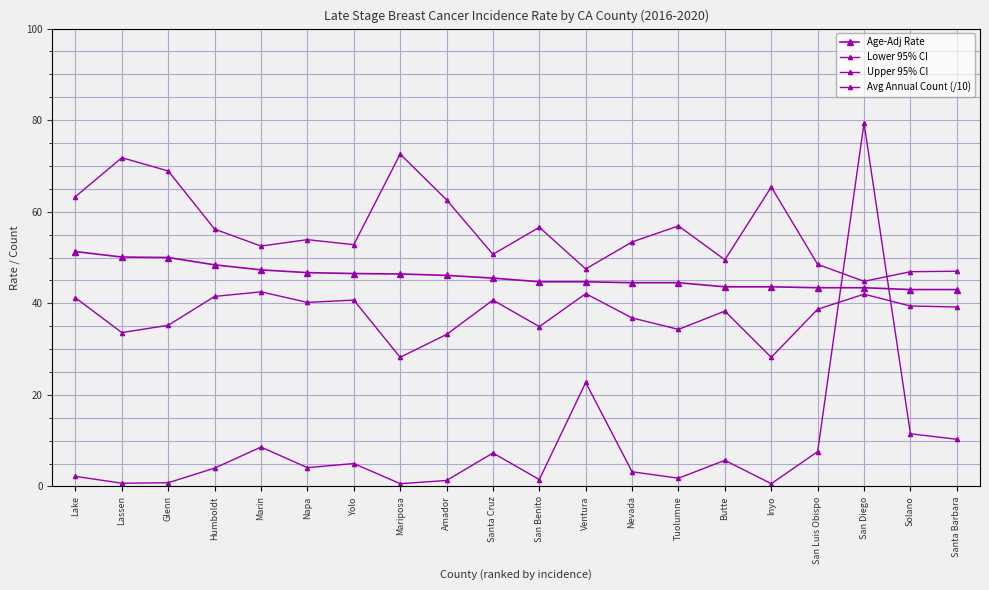

Is the value of Upper 95% CI at Butte greater than the value of Age-Adj Rate at Solano?

Yes